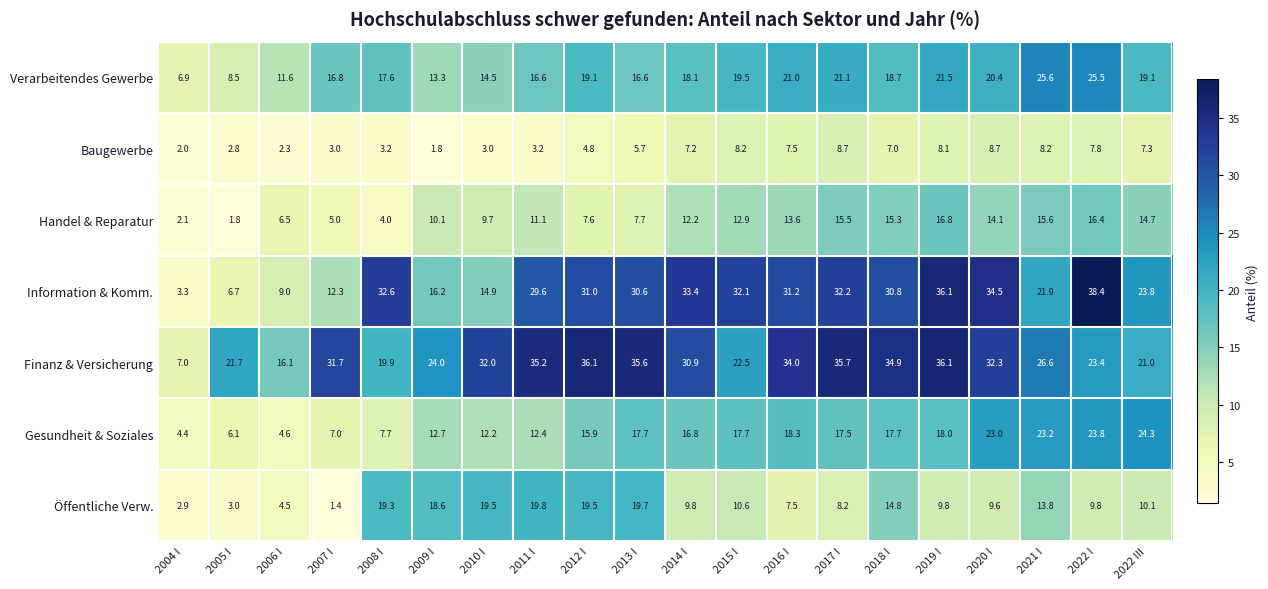

What is the difference between the maximum and minimum values in the Baugewerbe series?

6.9